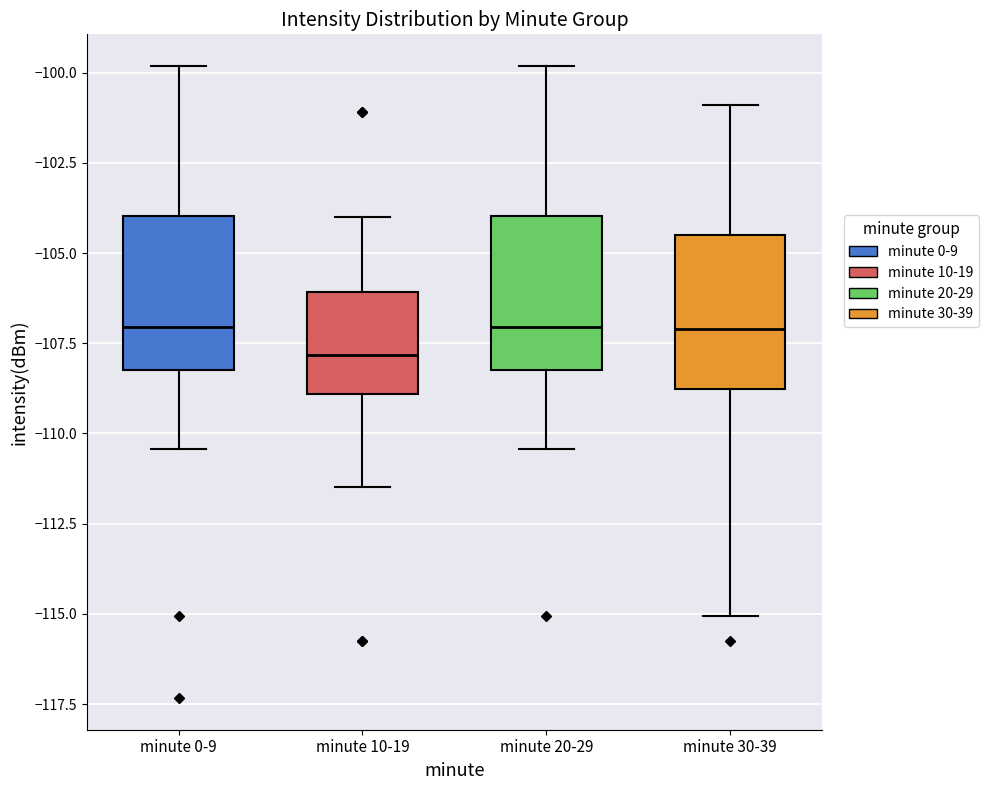

Reading left to right, read every box against the y-axis: the position of its median line, the range the box covers, and the ends of its whiskers. The values are not printed on the chart, so give them approximately, as read against the axis.

minute 0-9: median -107.0, box -108.0 to -104.0, whiskers -110.5 to -100.0
minute 10-19: median -108.0, box -109.0 to -106.0, whiskers -111.5 to -104.0
minute 20-29: median -107.0, box -108.0 to -104.0, whiskers -110.5 to -100.0
minute 30-39: median -107.0, box -109.0 to -104.5, whiskers -115.0 to -101.0